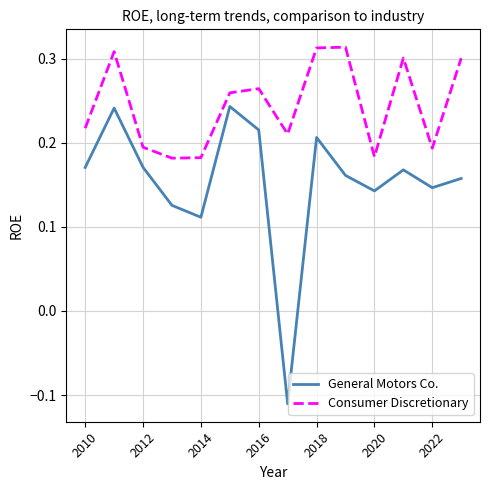

Rank the series by their maximum value, from lowest to highest.

General Motors Co., Consumer Discretionary